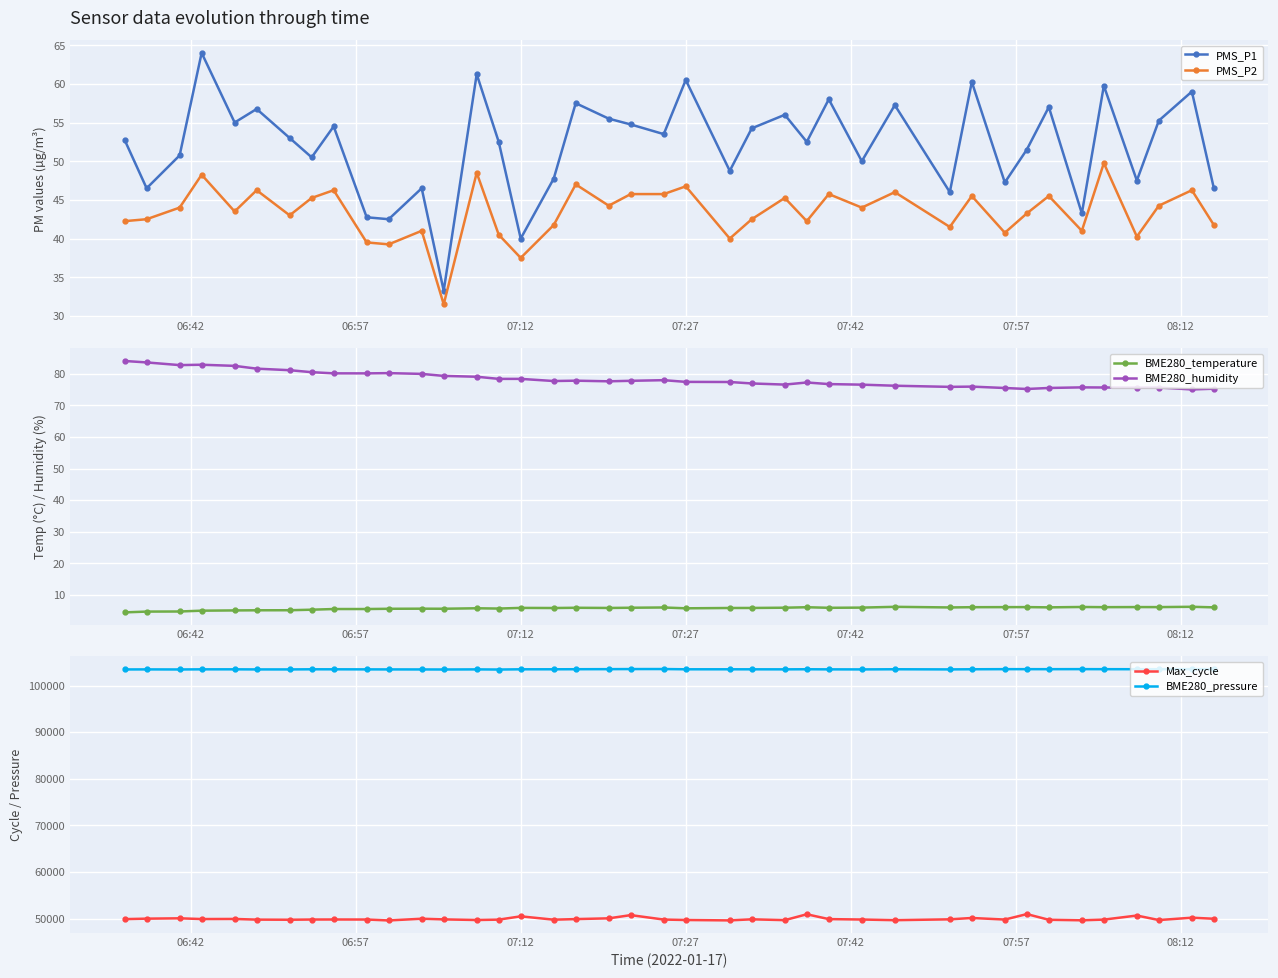

What is the difference between the maximum and minimum values in the BME280_humidity series?

9.0